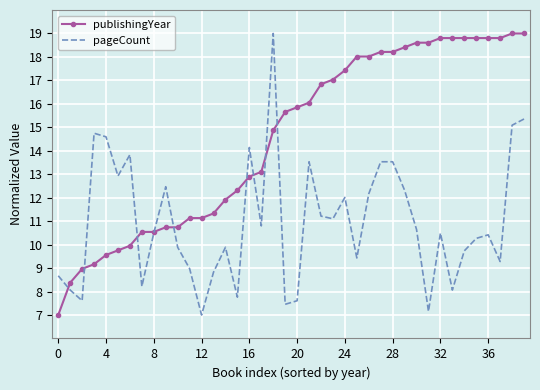

Rank the series by their average value, from lowest to highest.

pageCount, publishingYear